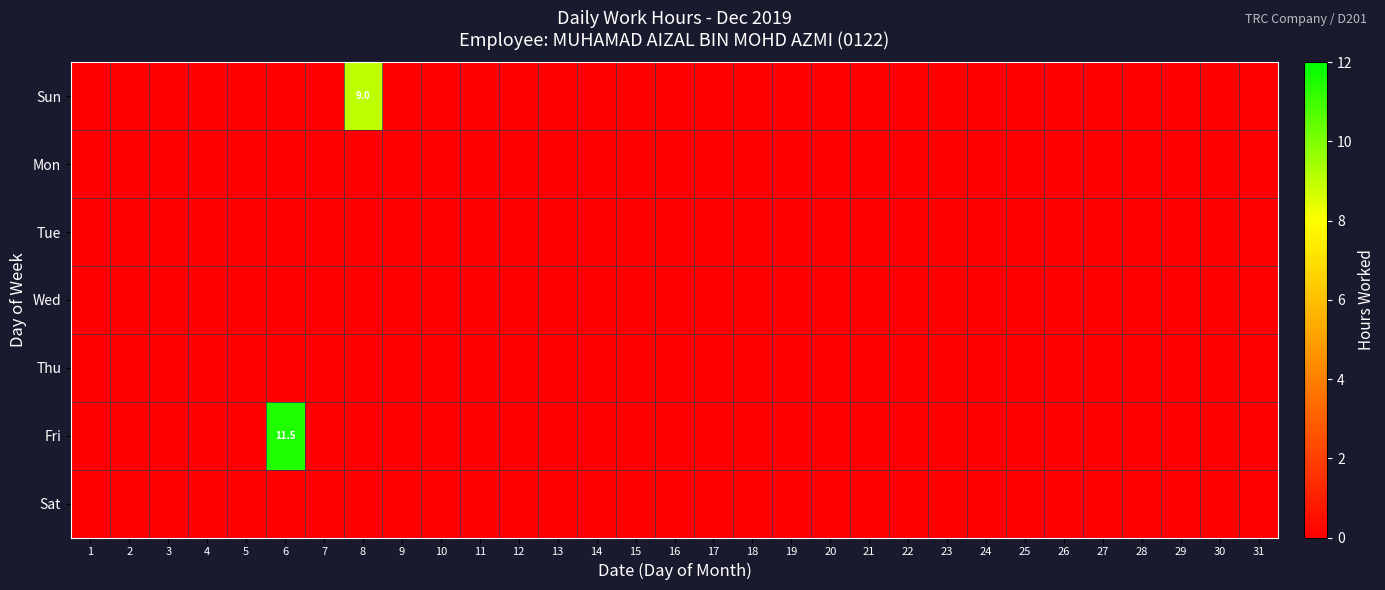

Which category has the highest value across all series?

6